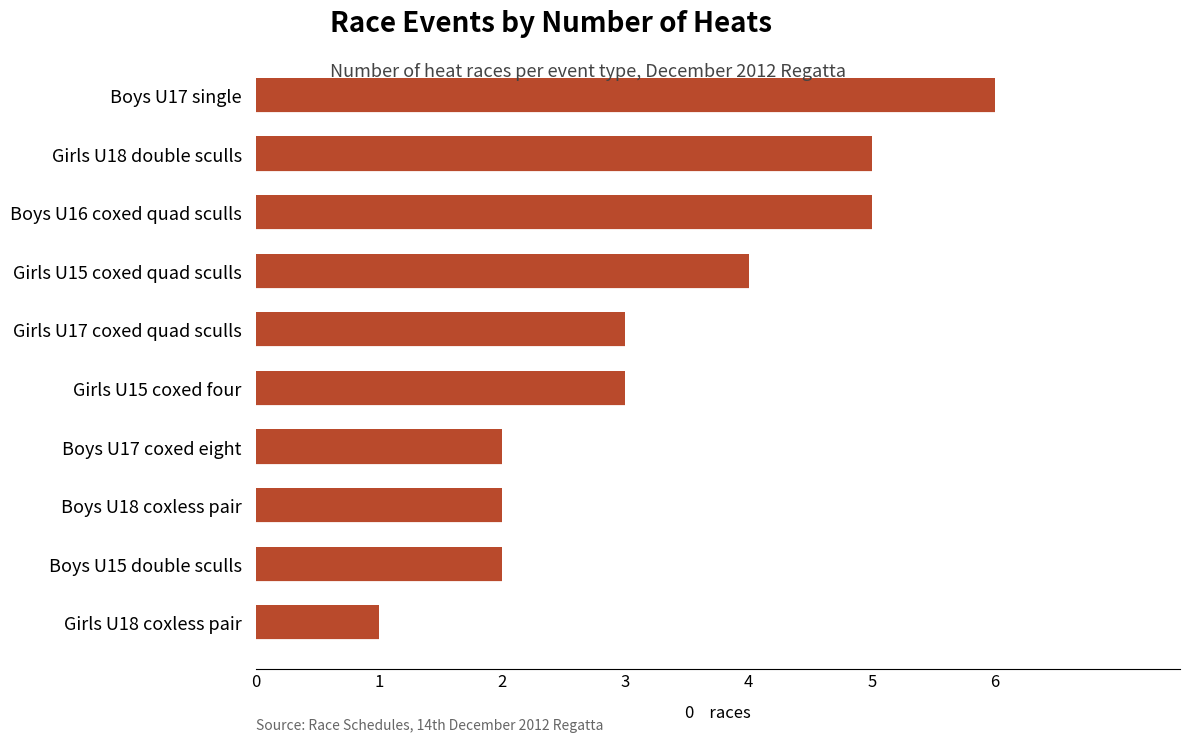

Which category has the lowest value across all series?

Girls U18 coxless pair